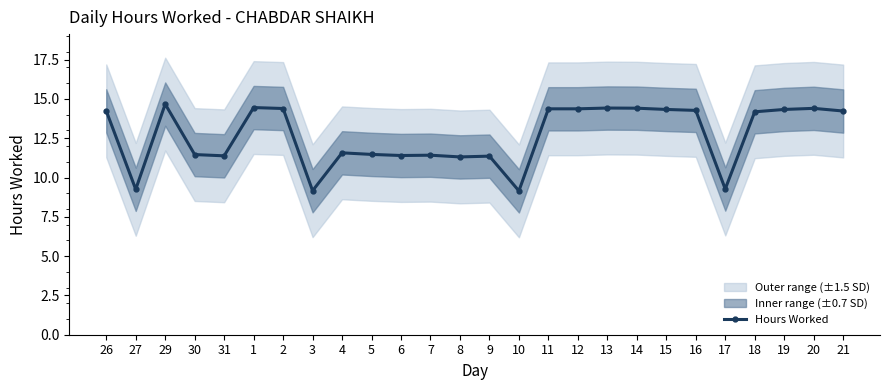

How many points are higher than both their immediate neighbors (excluding endpoints)?

7